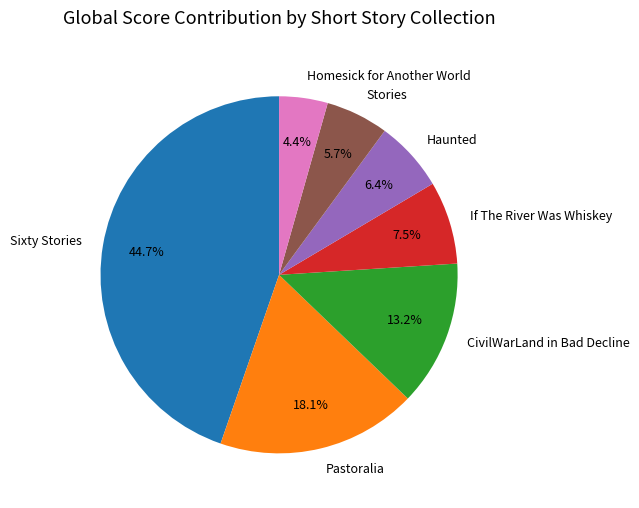

How many segments does this pie chart have?

7